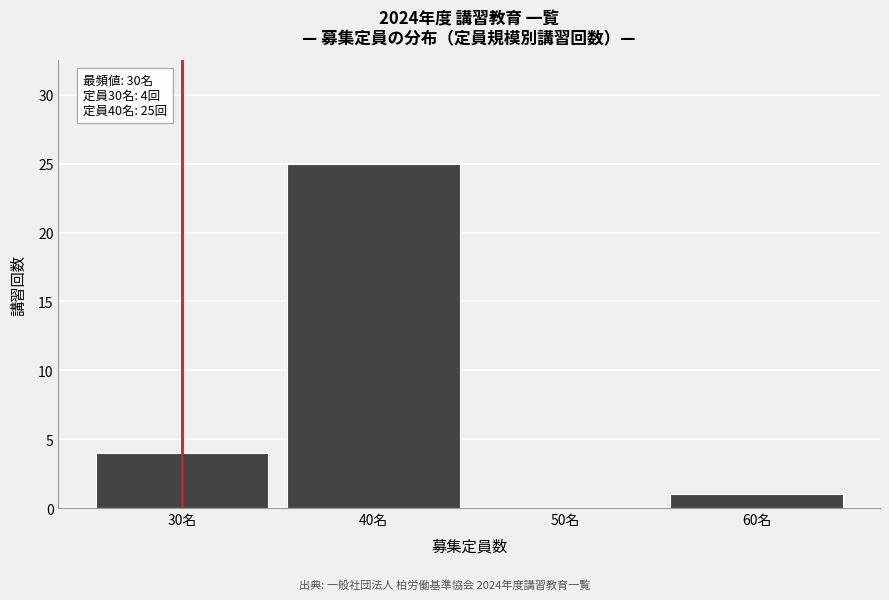

Over which range of the x-axis is the bar tallest?

35 to 45